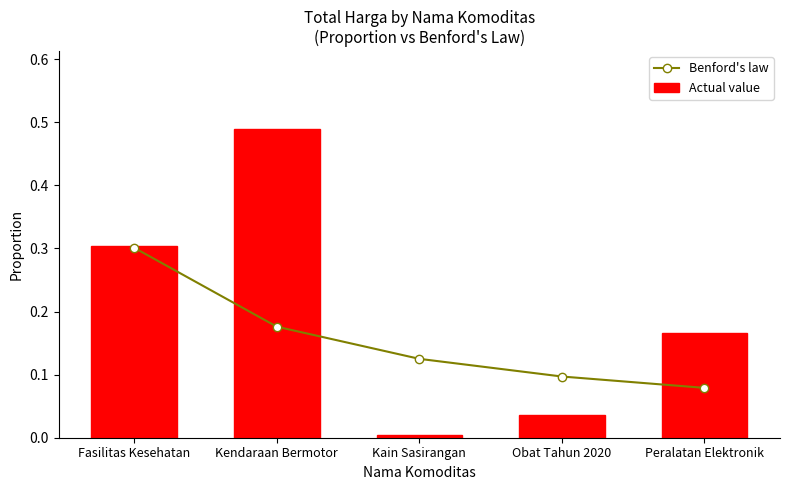

Which series has the largest range (max minus min)?

Actual value